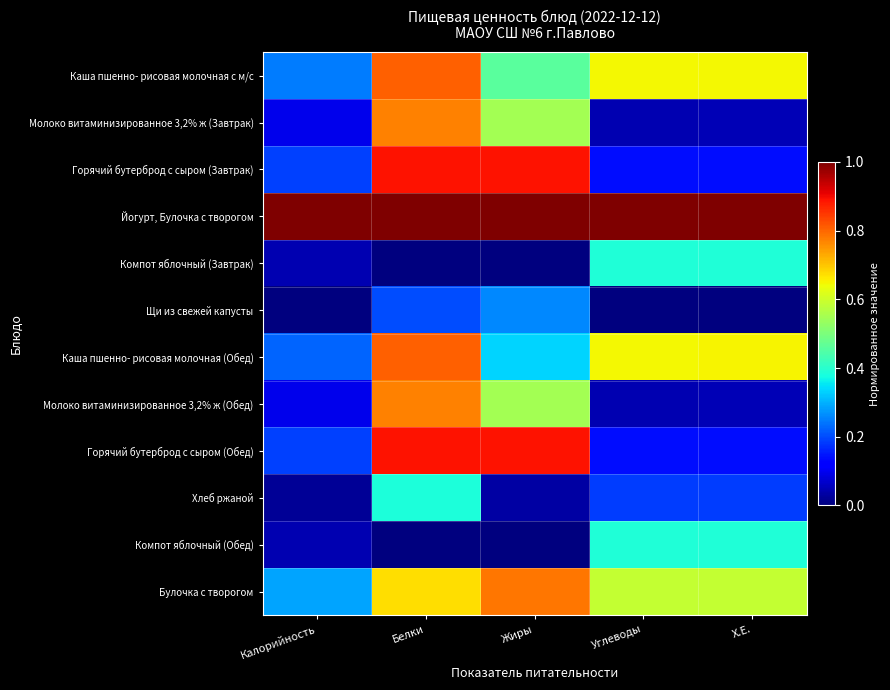

How many categories are shown in the chart?

5